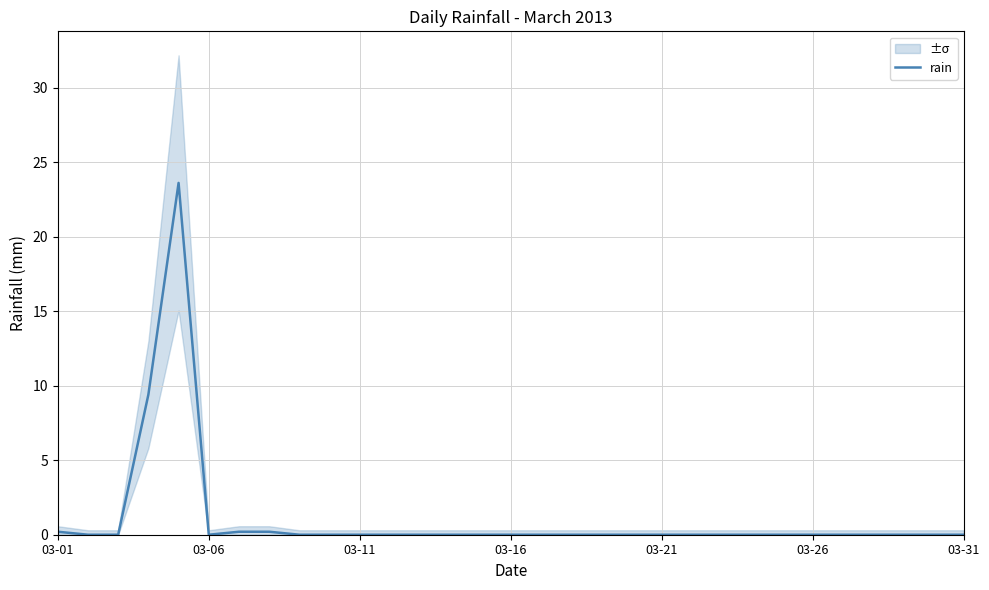

Is it true that rain equals -16.1 at 03-06?

False